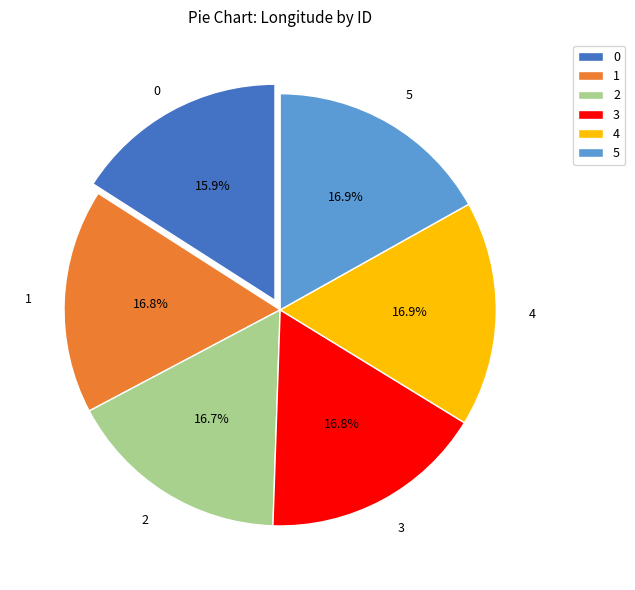

Which has a higher value, 5 or 0?

5